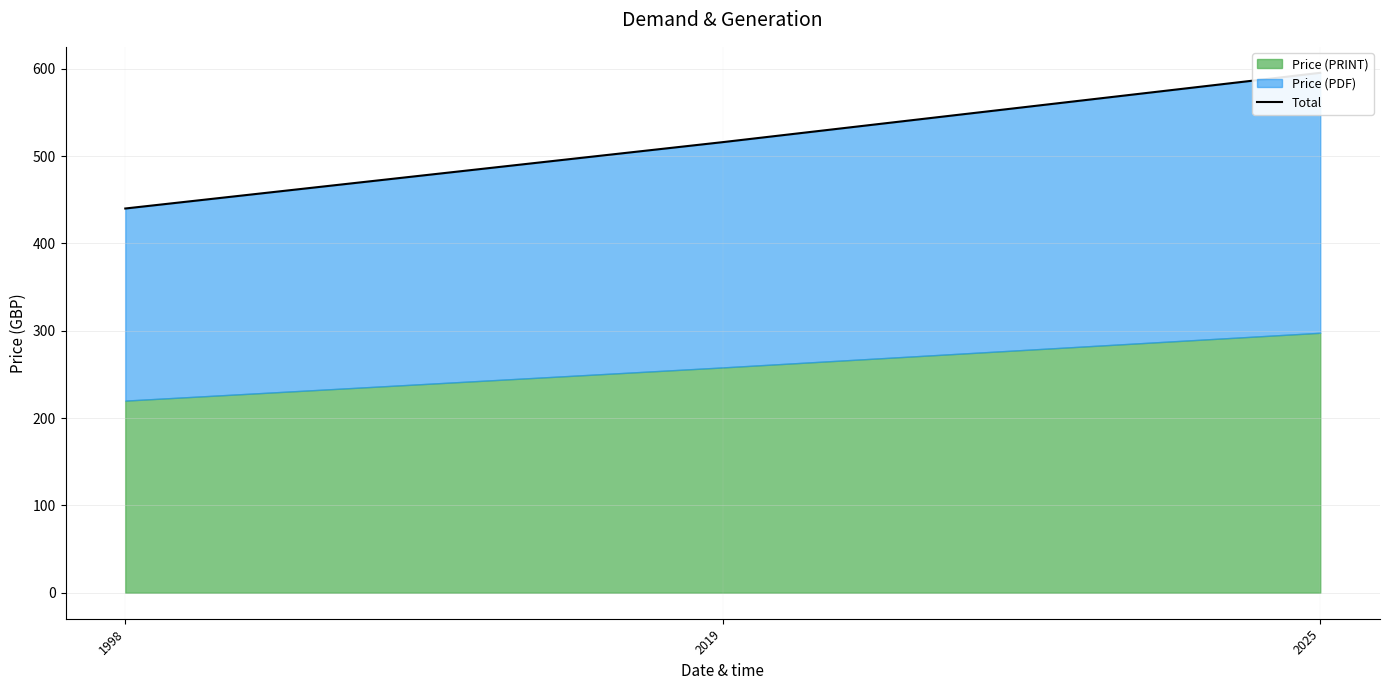

Which category has the lowest value across all series?

1998